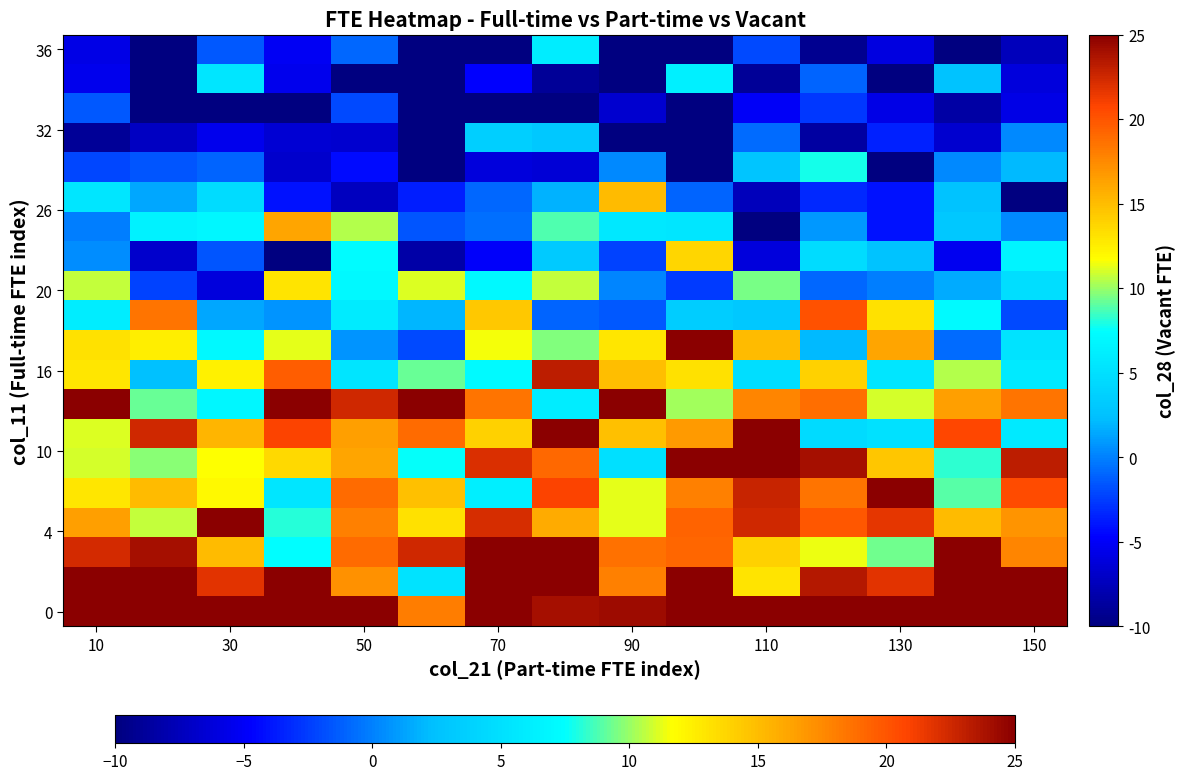

At how many categories does at least one series exceed 15?

15